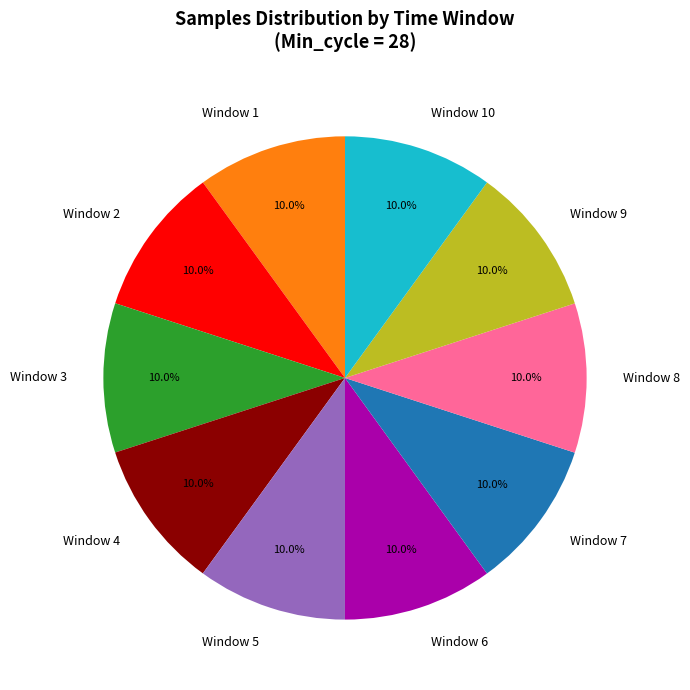

Approximately how many times larger is the value at Window 10 compared to Window 4?

1.0